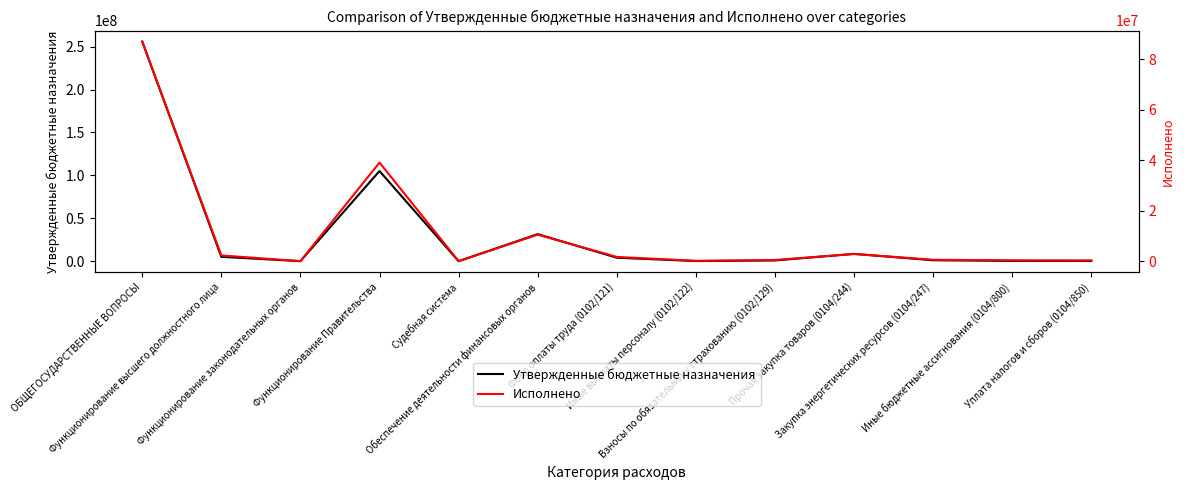

Reading left to right, extract all data points from this chart.

Утвержденные бюджетные назначения: 256046822.9	5037800.0	63500.0	105064300.0	2000.0	31515582.9	4037800.0	136656.6	863343.4	8479281.9	1068762.2	355702.9	303597.0
Исполнено: 86927179.2	2275027.2	0.0	39021438.6	1000.0	10494775.0	1680377.1	136656.6	457993.6	2860795.5	553085.7	347743.9	295638.0